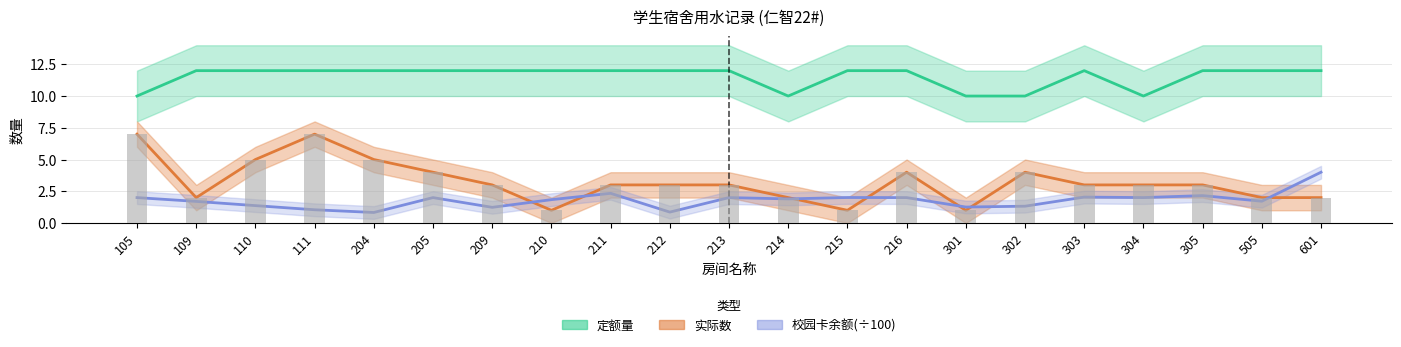

How many data points in 定额量 are less than 12?

5